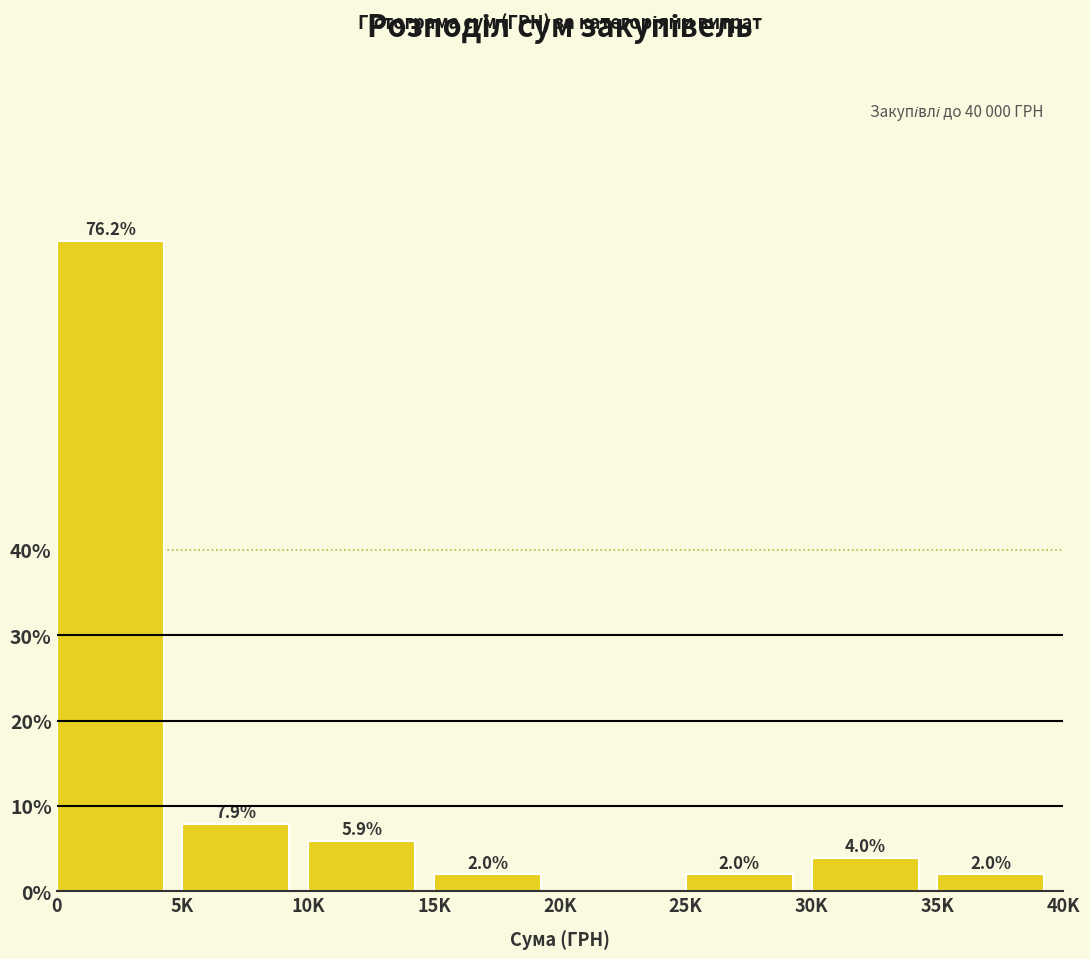

Reading left to right, list all the values displayed in this chart.

0=76.2	5K=7.9	10K=5.9	15K=2.0	20K=0.0	25K=2.0	30K=4.0	35K=2.0